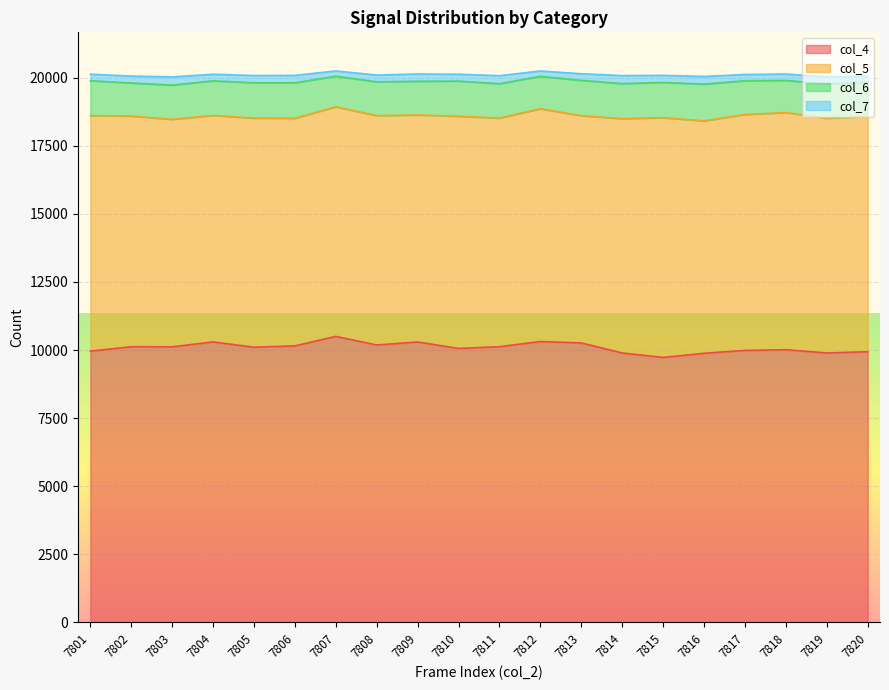

What is the lowest value of the col_6 series?

1123